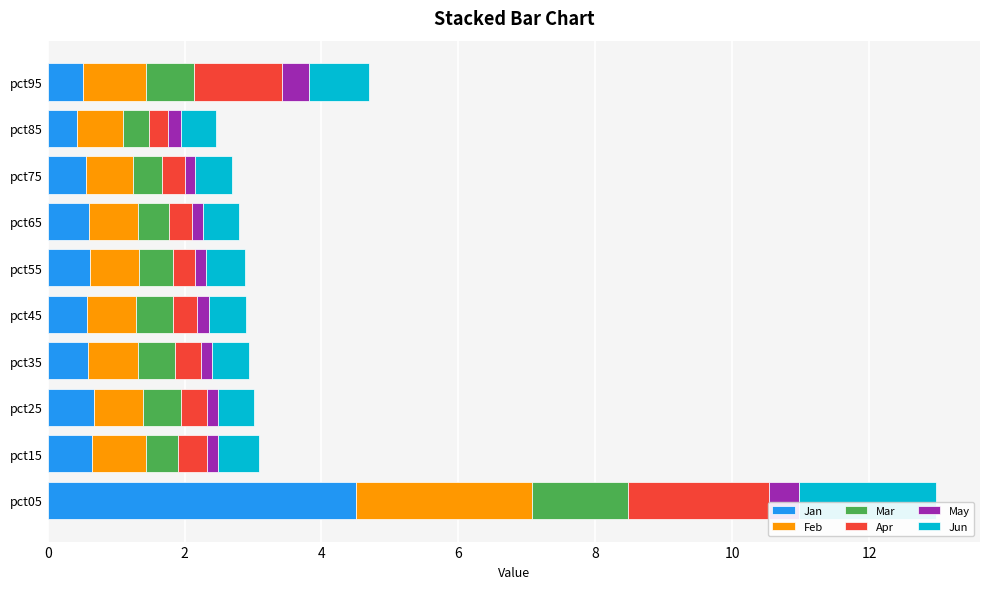

At which category is the sum across all series the highest?

pct05